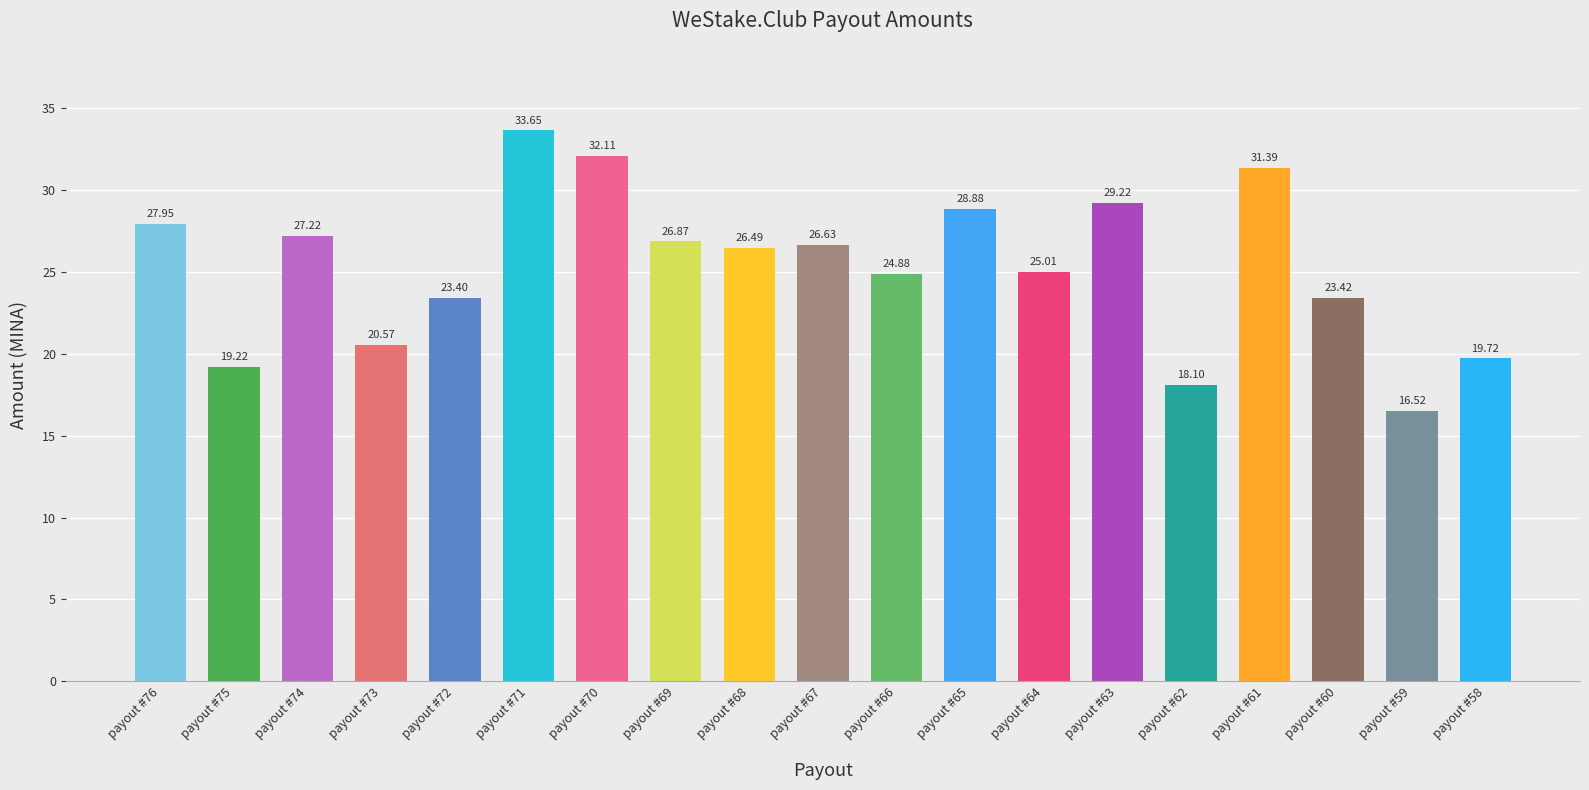

Between payout #70 and payout #68, which is larger?

payout #70